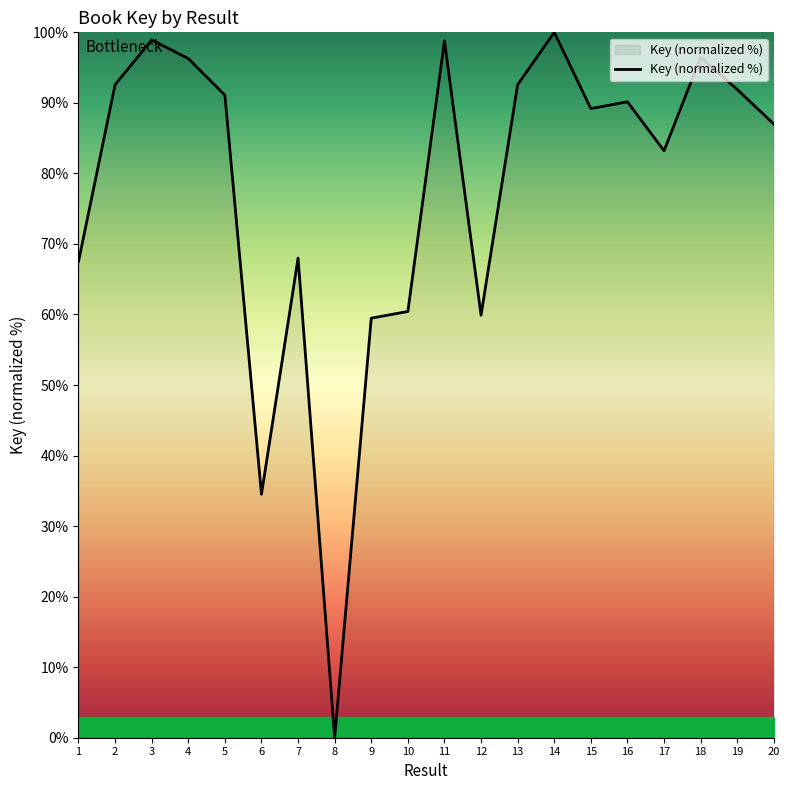

True or false: there are more than 2 points higher than both neighbors.

True